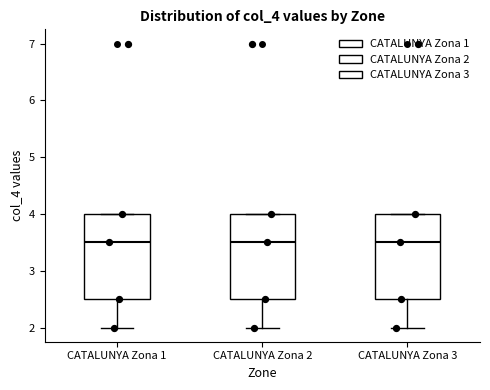

Reading left to right, transcribe this box plot: for each box, give where its median line is, the range the box spans, and where its two whiskers end, as read against the y-axis. The values are not printed on the chart, so give them approximately, as read against the axis.

CATALUNYA Zona 1: median 3.5, box 2.5 to 4.0, whiskers 2.0 to 4.0
CATALUNYA Zona 2: median 3.5, box 2.5 to 4.0, whiskers 2.0 to 4.0
CATALUNYA Zona 3: median 3.5, box 2.5 to 4.0, whiskers 2.0 to 4.0